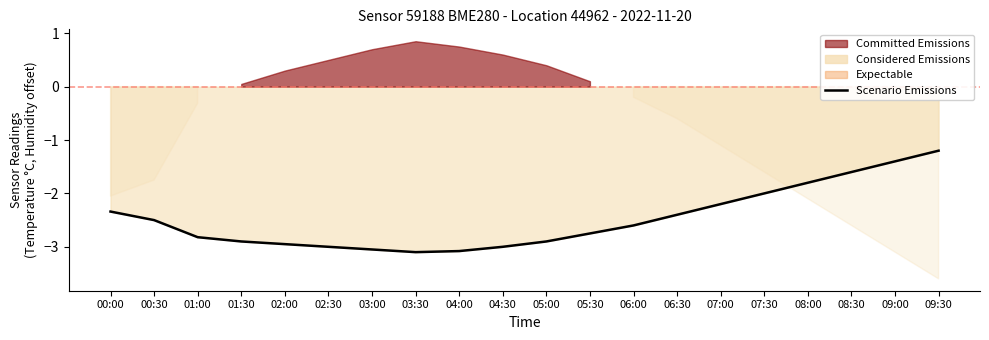

Rank the categories by value from lowest to highest.

03:30, 04:00, 03:00, 02:30, 04:30, 02:00, 01:30, 05:00, 01:00, 05:30, 06:00, 00:30, 06:30, 00:00, 07:00, 07:30, 08:00, 08:30, 09:00, 09:30